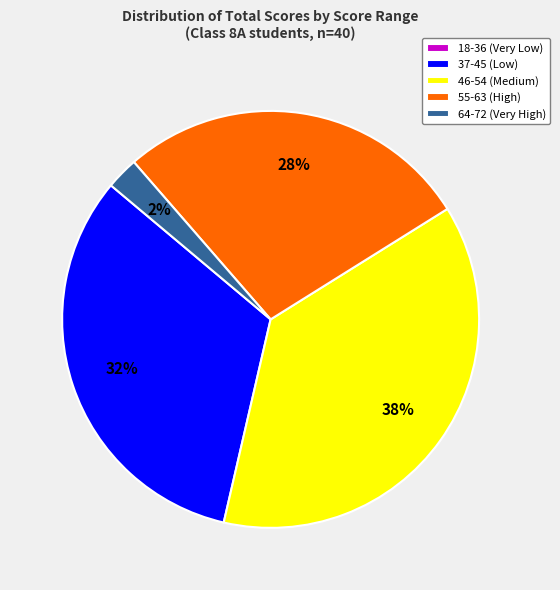

What percentage is the 46-54 (Medium) slice, to the nearest percent?

38%